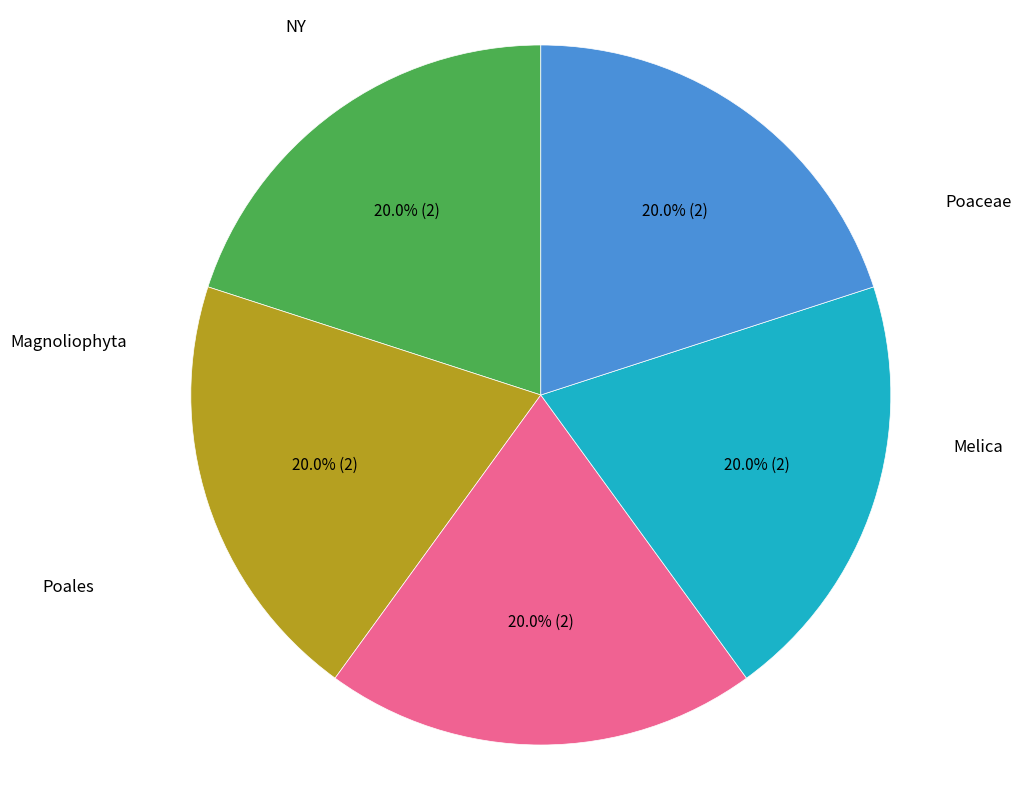

How many segments does this pie chart have?

5